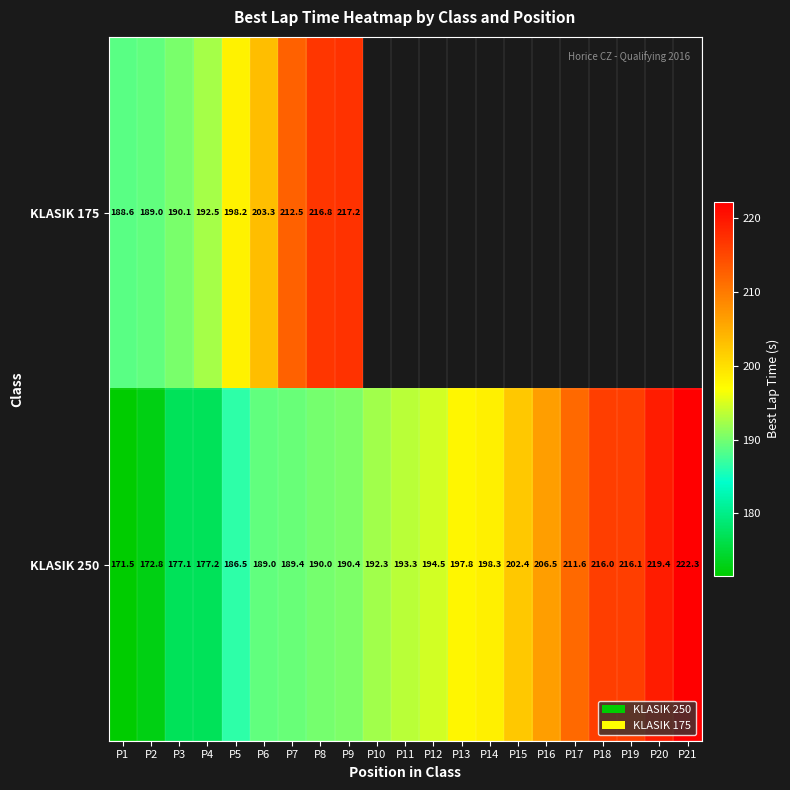

How many distinct data groups are displayed?

2